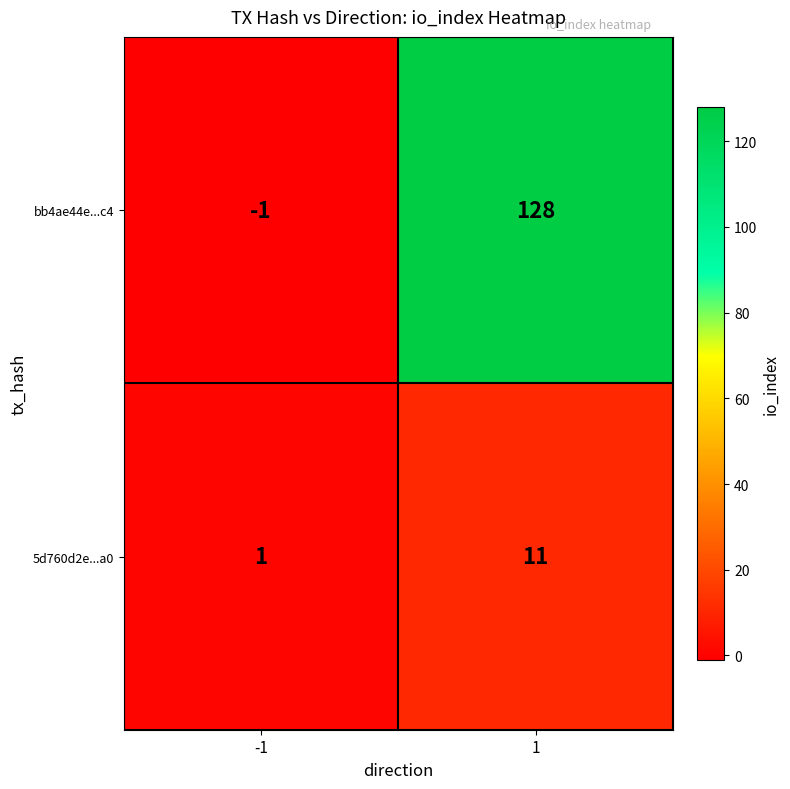

Which series has the largest total across all categories?

bb4ae44e...c4